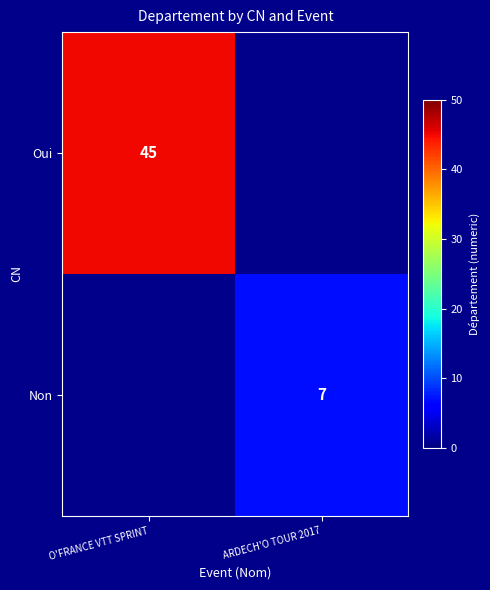

The Non series shows 7 at ARDECH'O TOUR 2017. True or false?

True